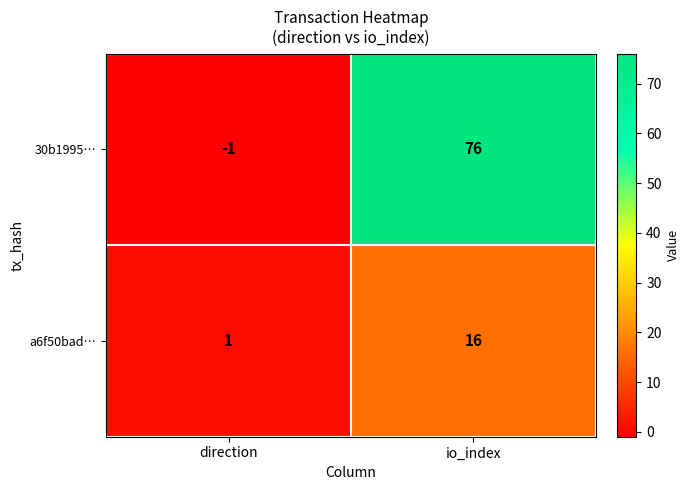

At direction, list the series in order from smallest to largest.

30b1995…, a6f50bad…